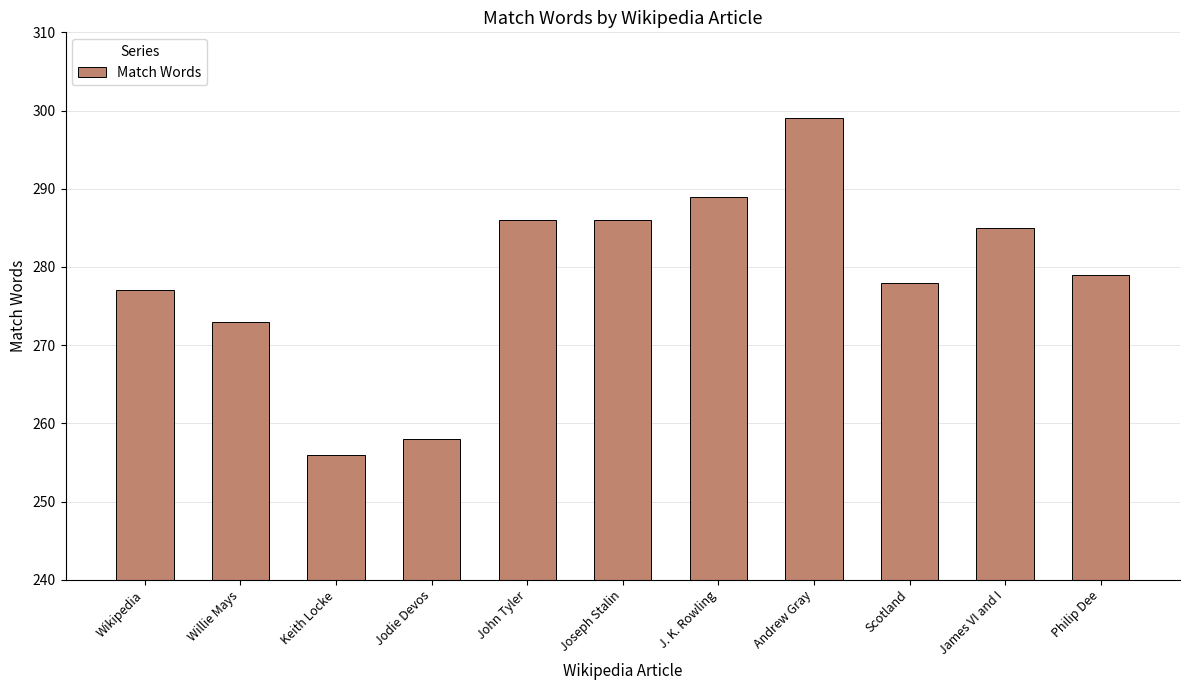

At which category does the chart reach its peak across all series?

Andrew Gray